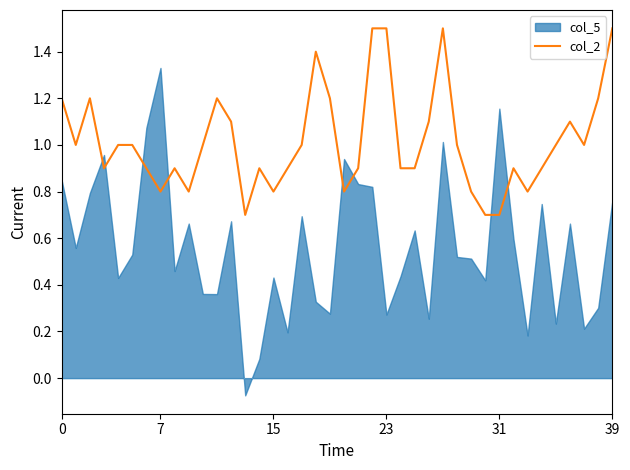

Is it true that col_2 equals 1.5 at 23?

True